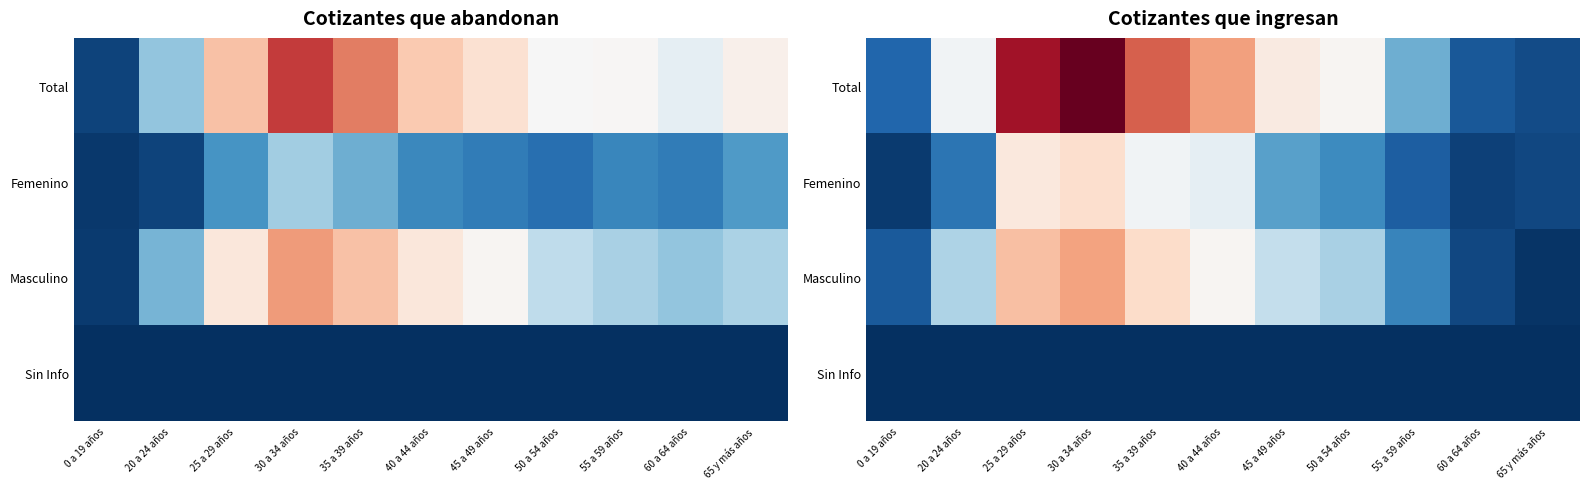

Which has a higher value, 60 a 64 años or 20 a 24 años?

20 a 24 años